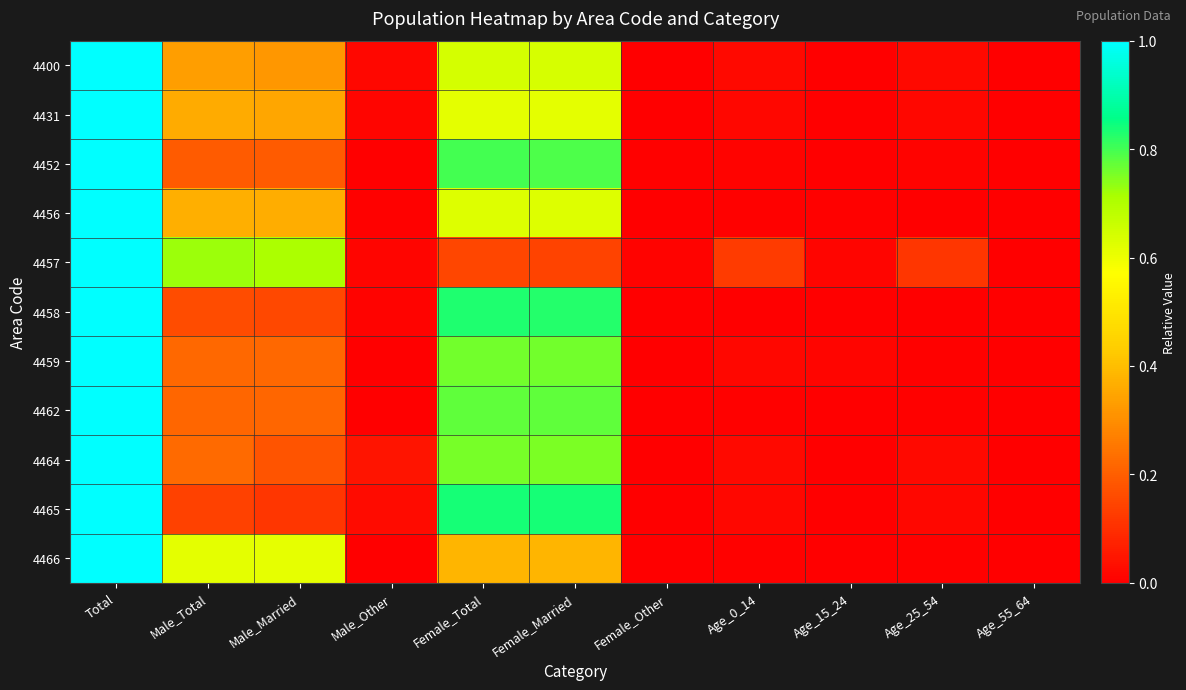

Rank the series at Age_15_24 from highest to lowest value.

4459, 4457, 4456, 4400, 4431, 4465, 4452, 4458, 4462, 4464, 4466